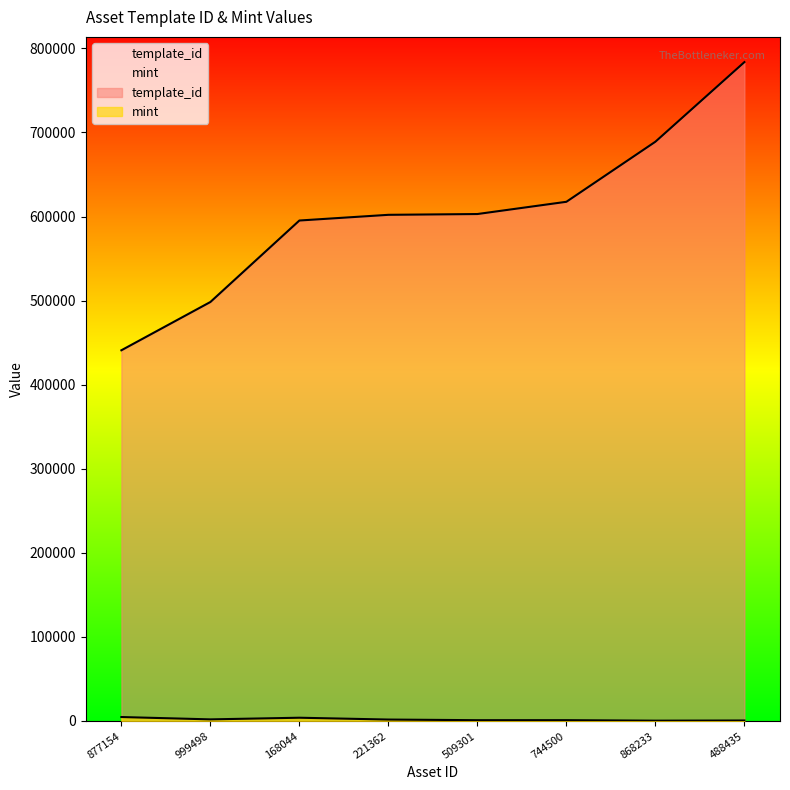

Read the template_id value at 868233, to the nearest 100.

689000